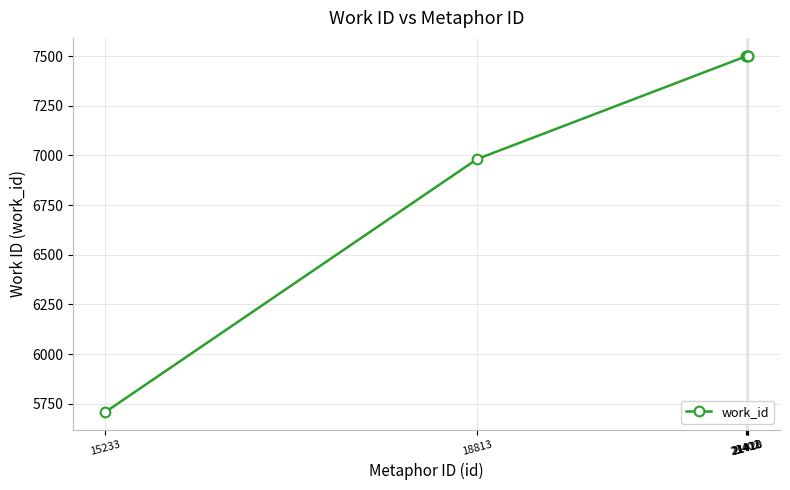

What is the difference between the maximum and second lowest values?

520